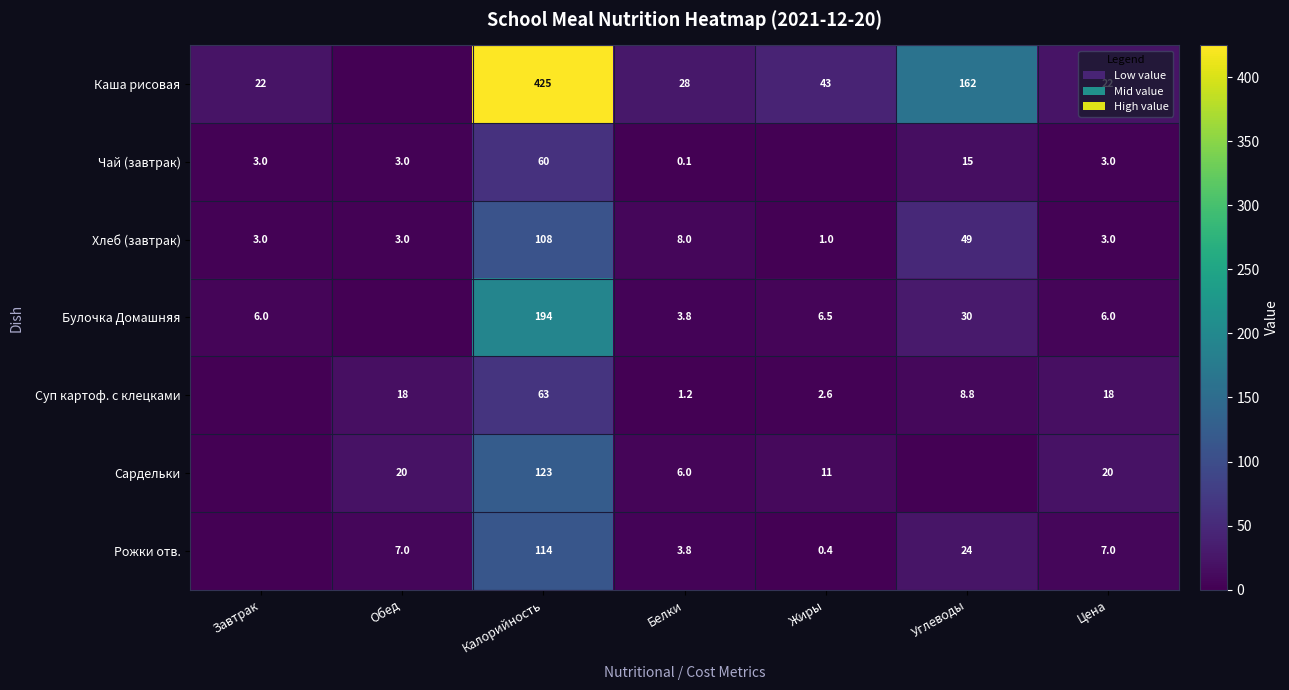

What is the spread (max minus min) of values at Цена?

19.0